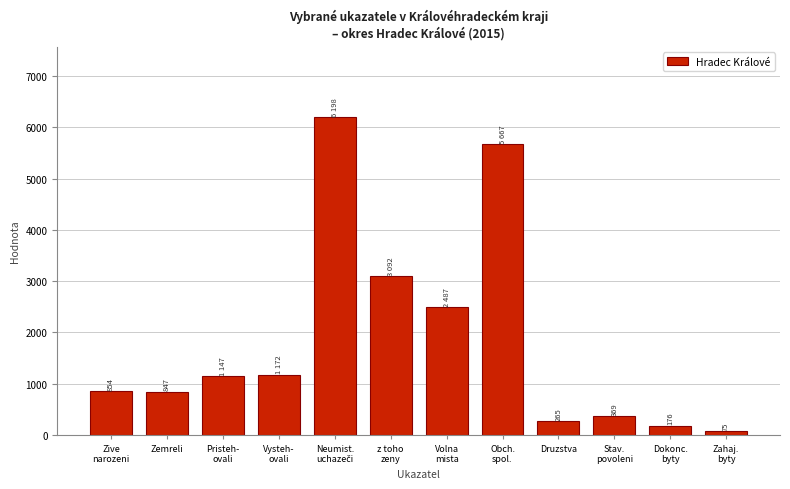

Reading left to right, list all the values displayed in this chart.

854	847	1147	1172	6198	3092	2487	5667	265	369	176	75